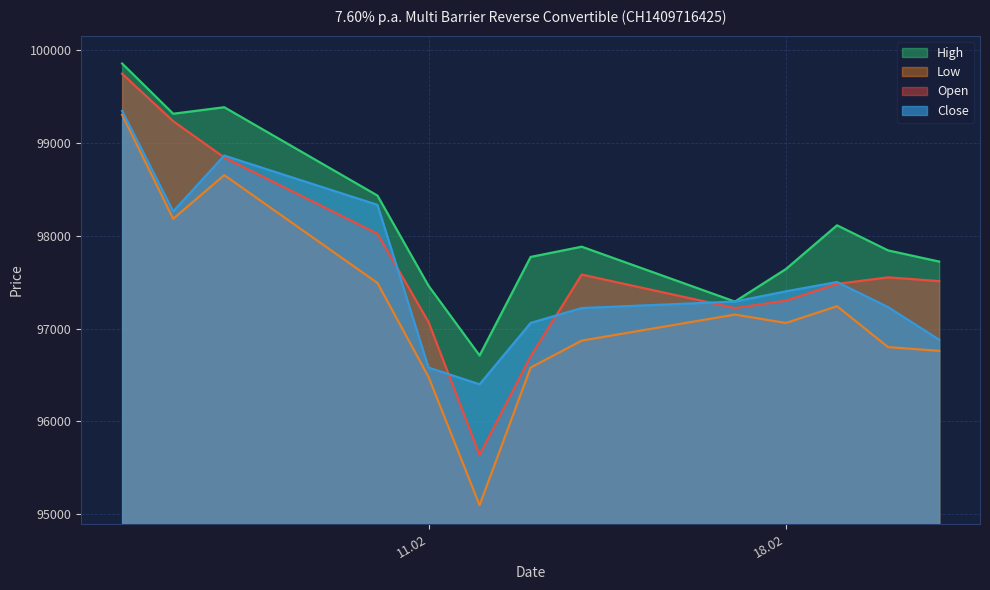

The Open series shows 34546 at 17.02.2025. True or false?

False